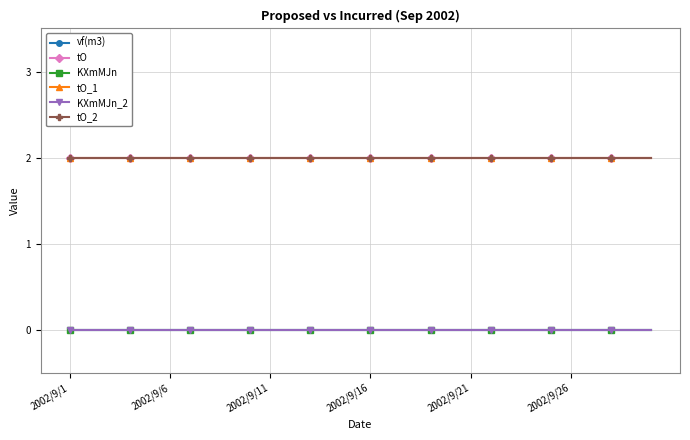

Does the chart have visible grid lines?

Yes